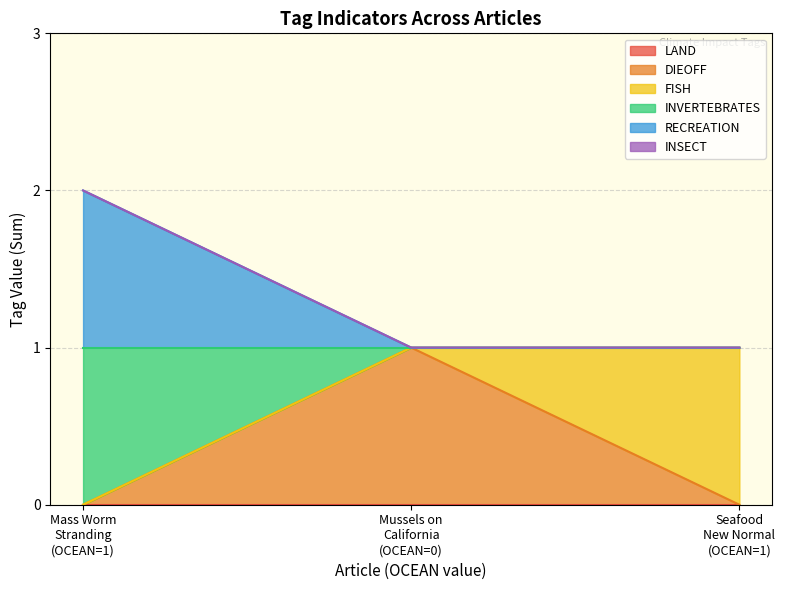

Does the chart have visible grid lines?

Yes